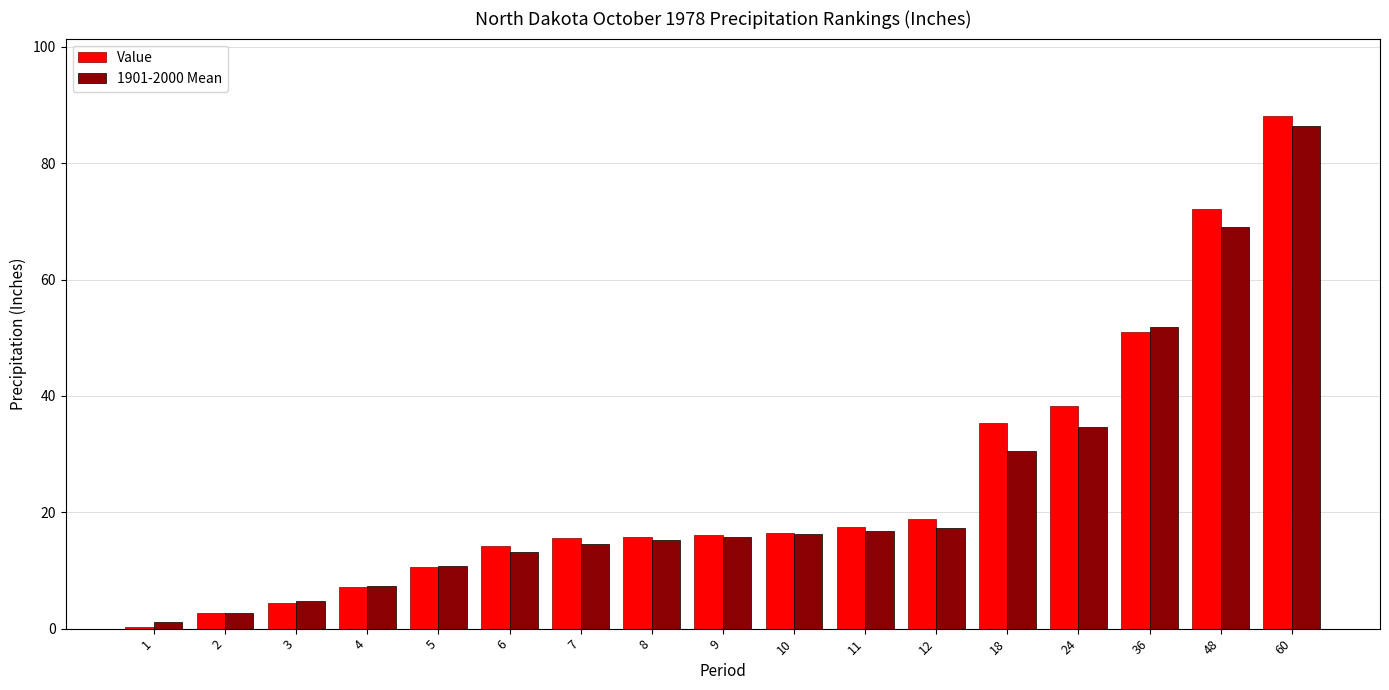

What is the difference between the 1901-2000 Mean values at 1 and 2?

1.6